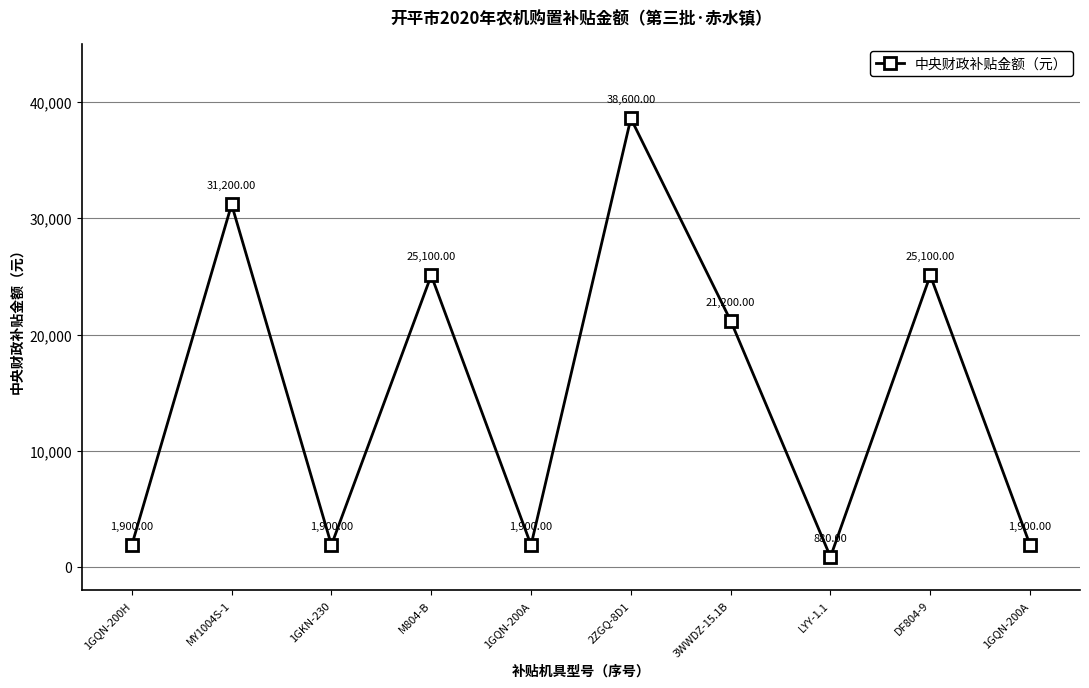

Does the chart have visible grid lines?

Yes